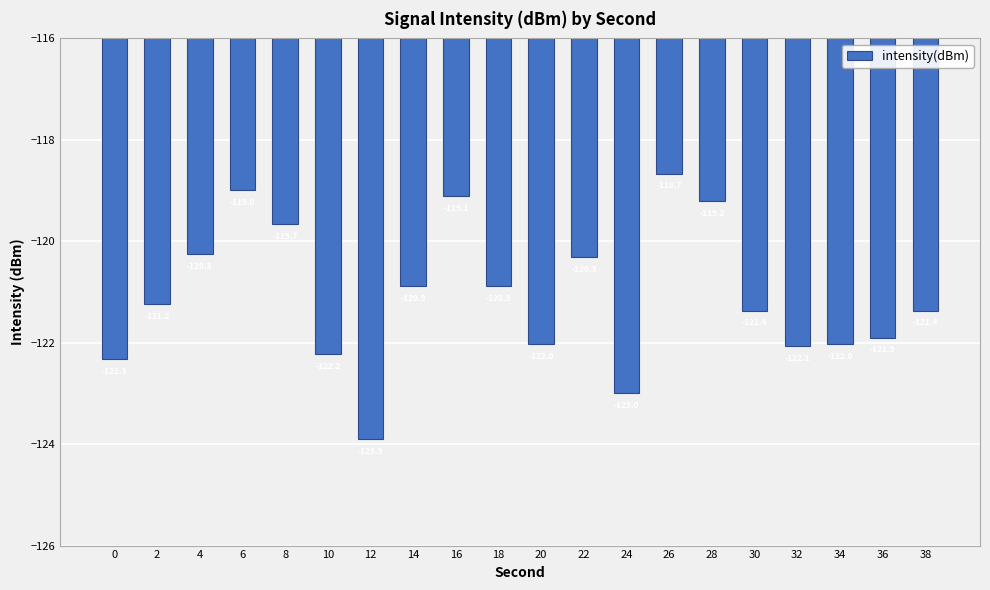

What is the change in value from 18 to 24?

-2.1